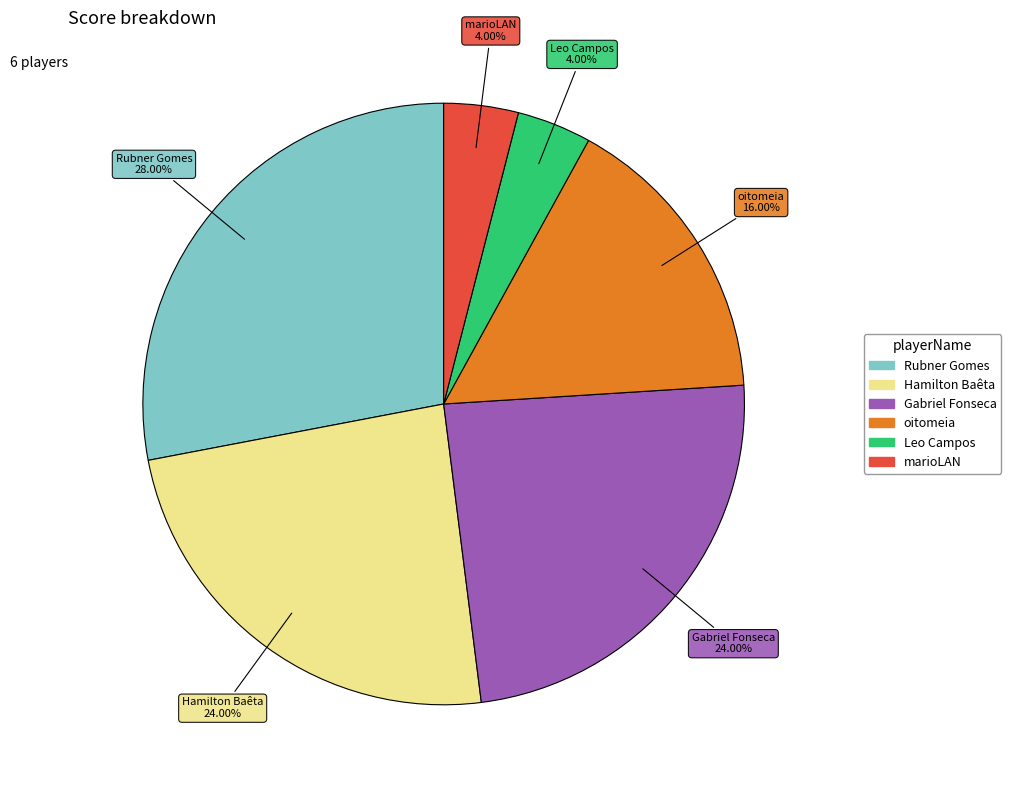

Combined, what portion of the pie is oitomeia and Leo Campos?

20.0%